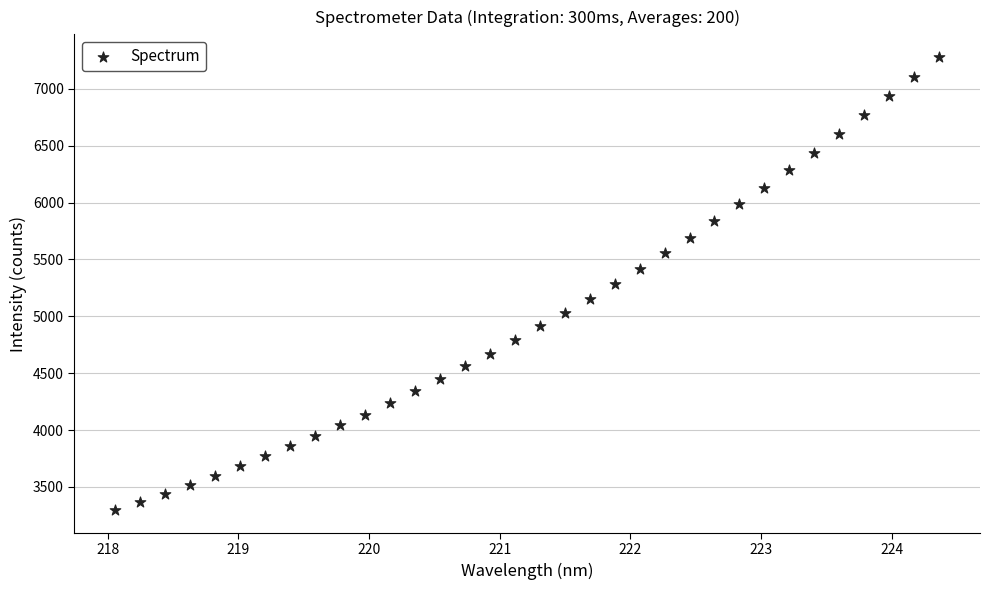

What is the range of X values (max minus min)?

6.3